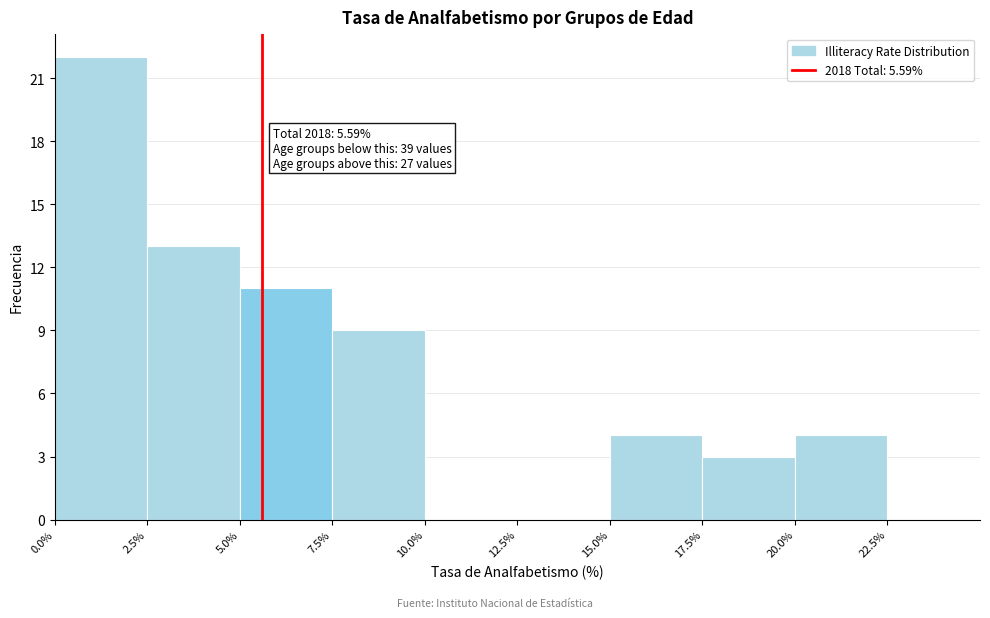

Which range on the x-axis has the tallest bar?

0.0% to 2.5%